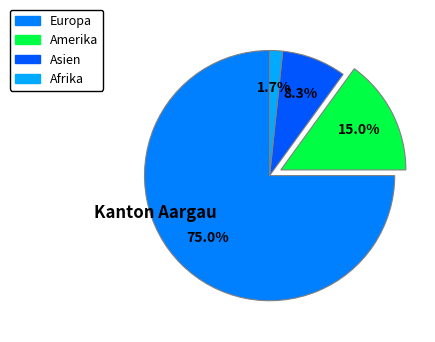

Is there a majority slice in this chart?

Yes